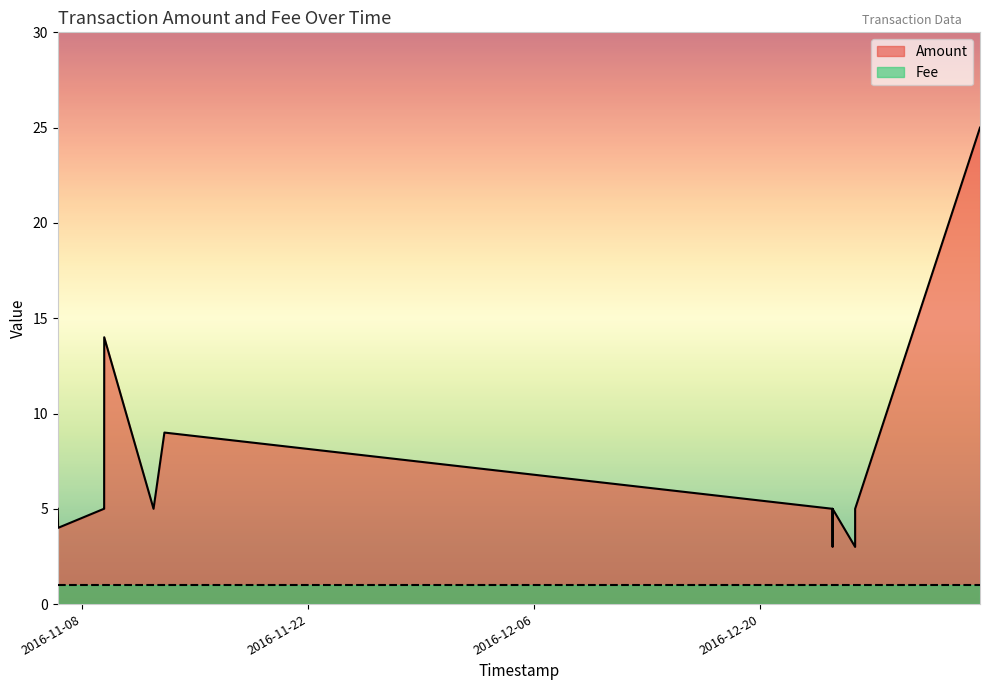

Which label corresponds to the smallest value in the chart?

2017-01-02 14:21:23